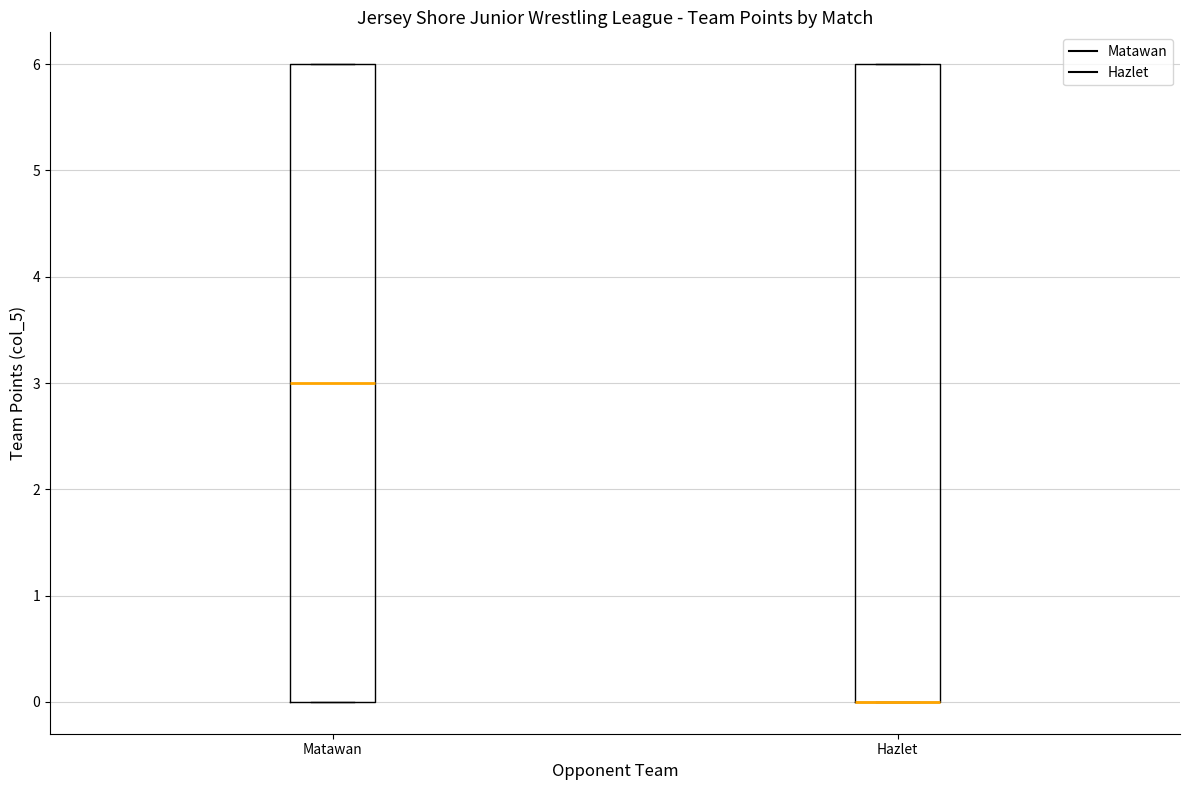

Reading left to right, transcribe this box plot: for each box, give where its median line is, the range the box spans, and where its two whiskers end, as read against the y-axis. The values are not printed on the chart, so give them approximately, as read against the axis.

Matawan: median 3, box 0 to 6, whiskers 0 to 6
Hazlet: median 0 (drawn on the box's lower edge), box 0 to 6, whiskers 0 to 6